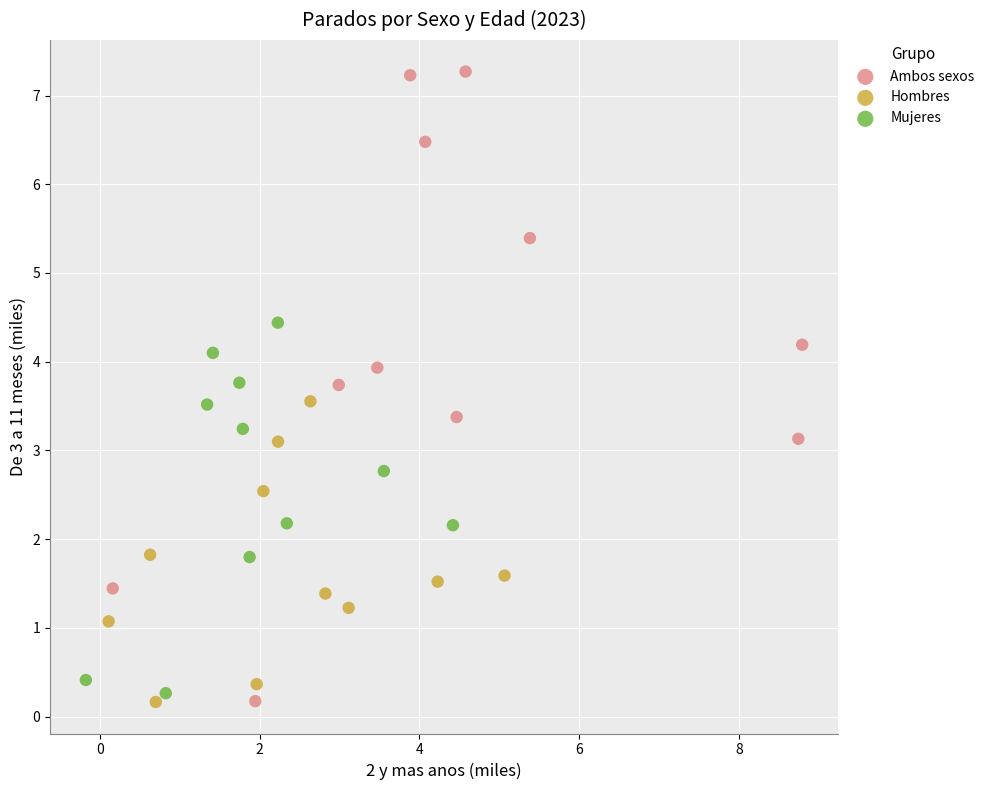

Which series reaches the maximum Y coordinate?

Ambos sexos